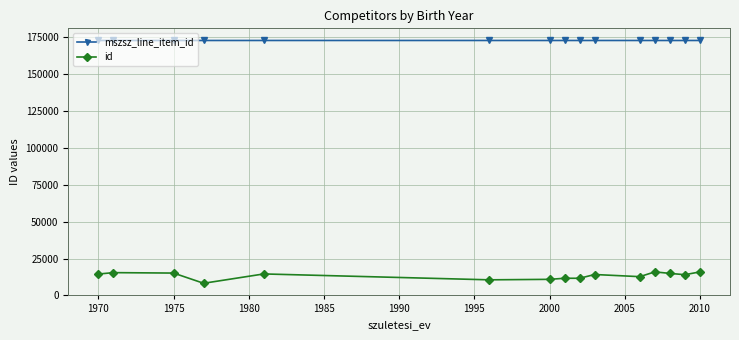

What is the difference between the maximum and minimum values in the id series?

7728.0